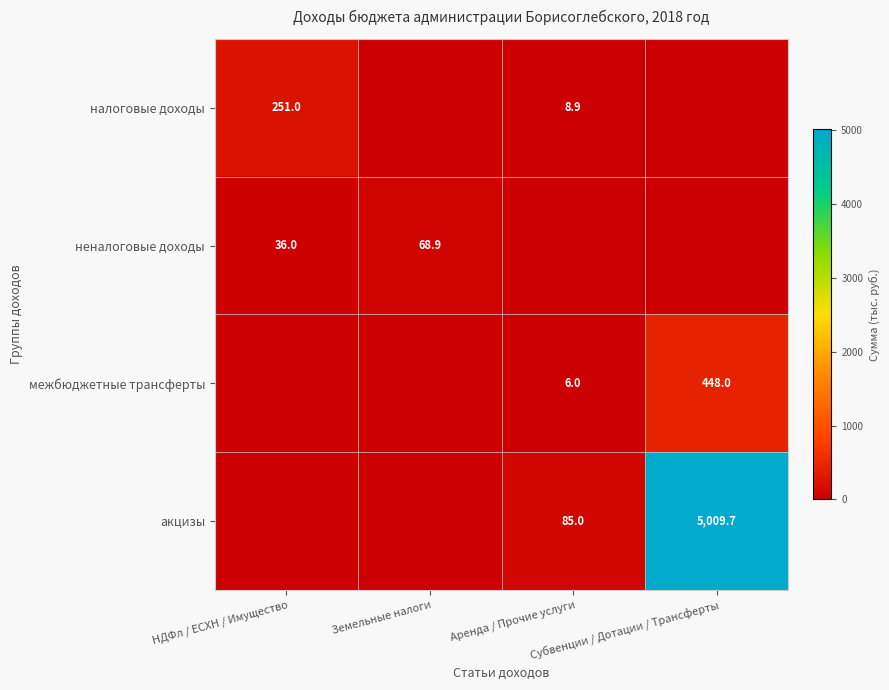

List the series in order of their peak value, lowest first.

неналоговые доходы, налоговые доходы, межбюджетные трансферты, акцизы